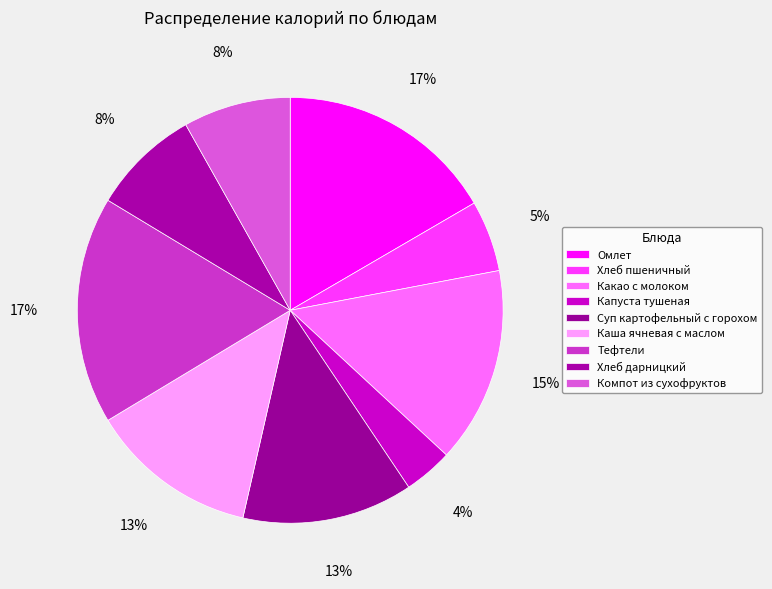

Does Омлет represent more than half of the total?

No